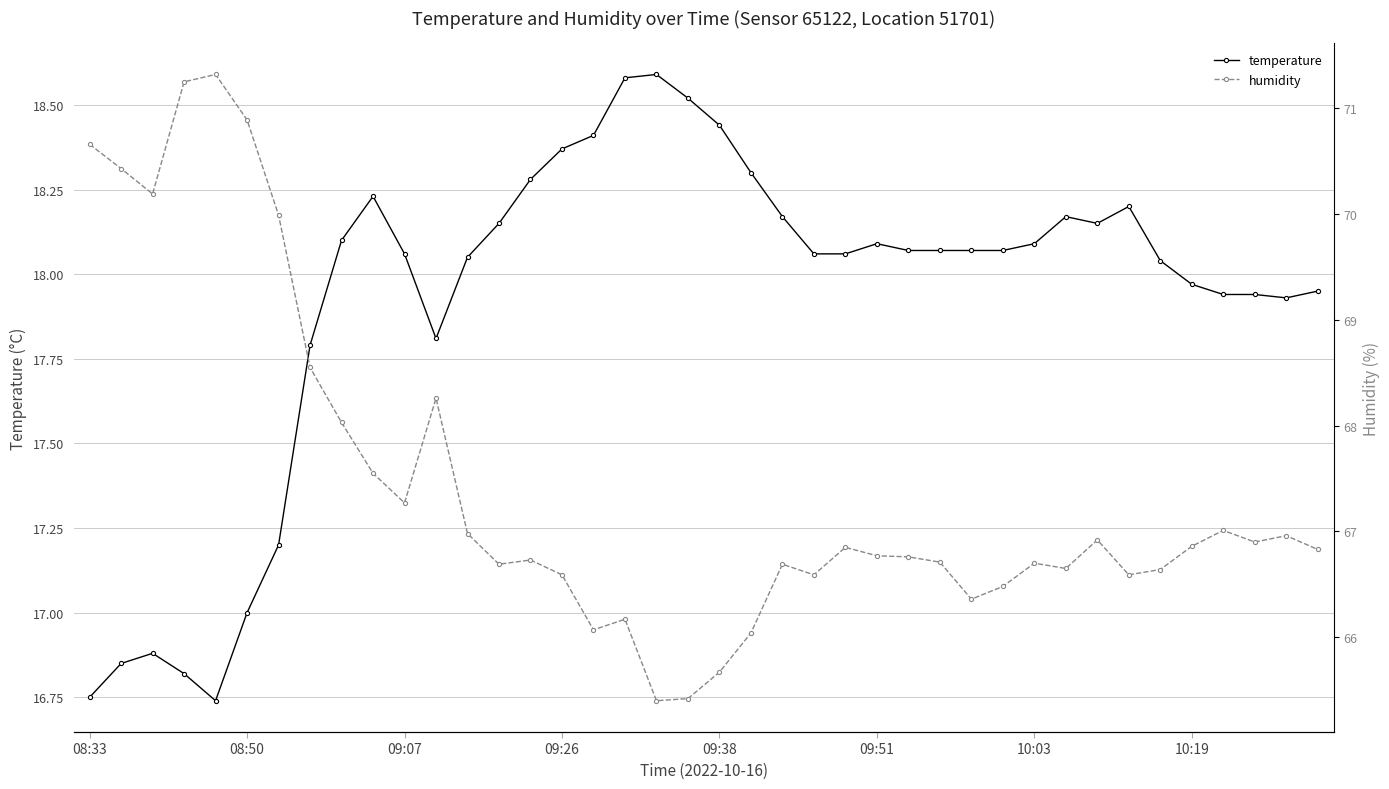

At how many categories does at least one series exceed 59?

40